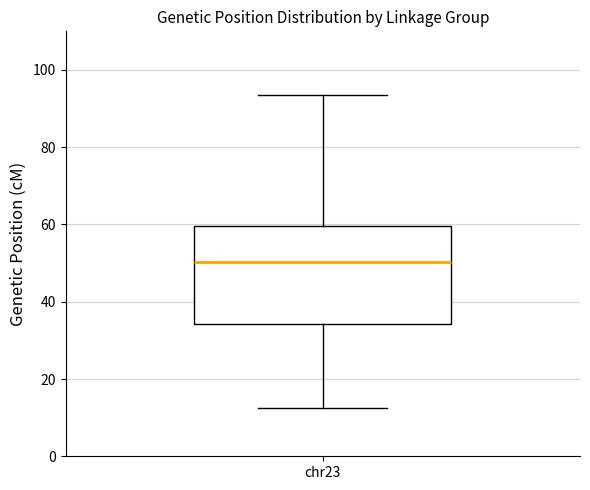

Read this box plot against the y-axis: the position of the median line, the range covered by the box, and the ends of both whiskers. The values are not printed on the chart, so give them approximately, as read against the axis.

median 50, box 34 to 60, whiskers 12 to 94